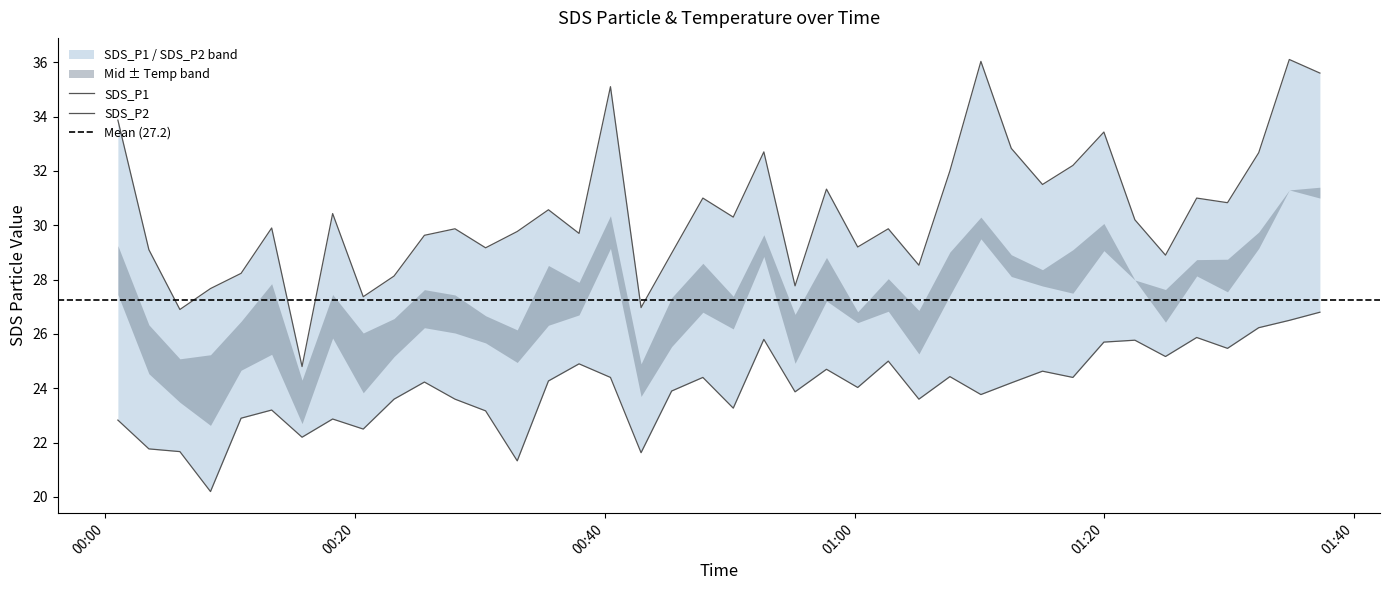

At which category is the sum across all series the highest?

2021/10/29 01:34:49